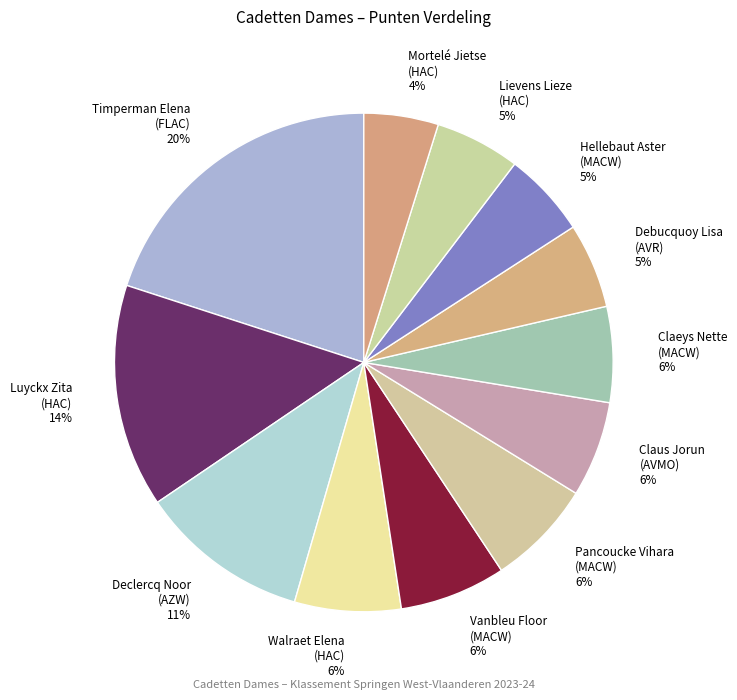

True or false: Mortelé Jietse accounts for 10% of the total.

False